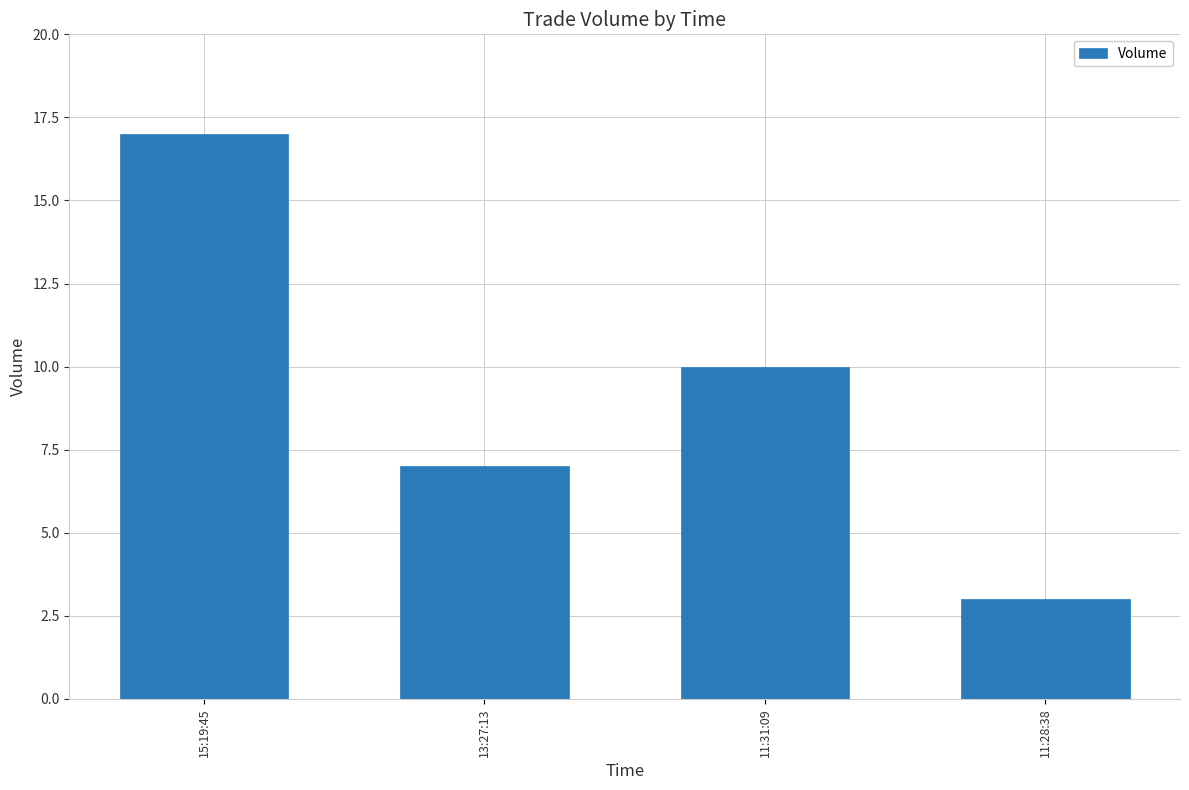

Reading right to left, list all the values displayed in this chart.

3	10	7	17